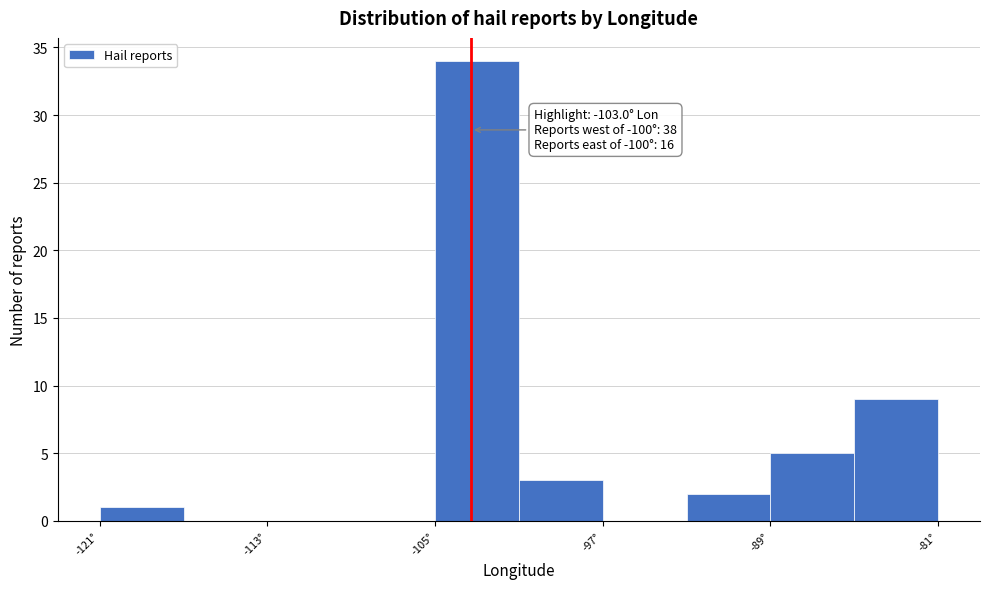

Over which range of the x-axis is the bar tallest?

-105 to -101